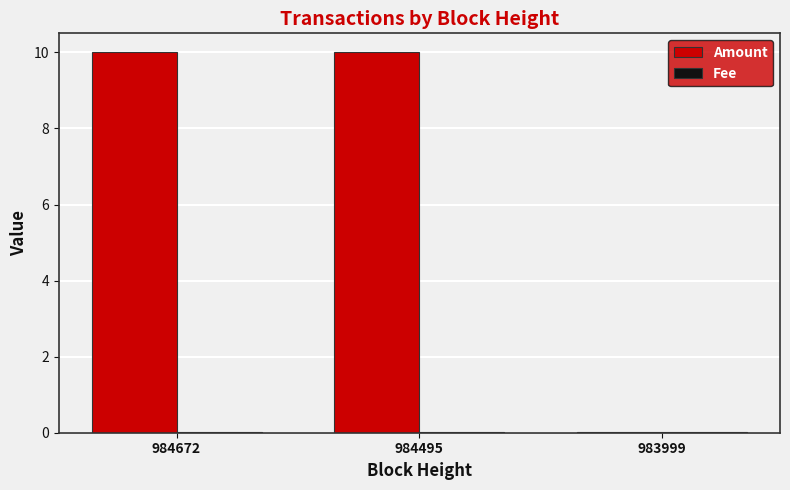

True or false: Amount has a value of 0.0 at 983999.

True